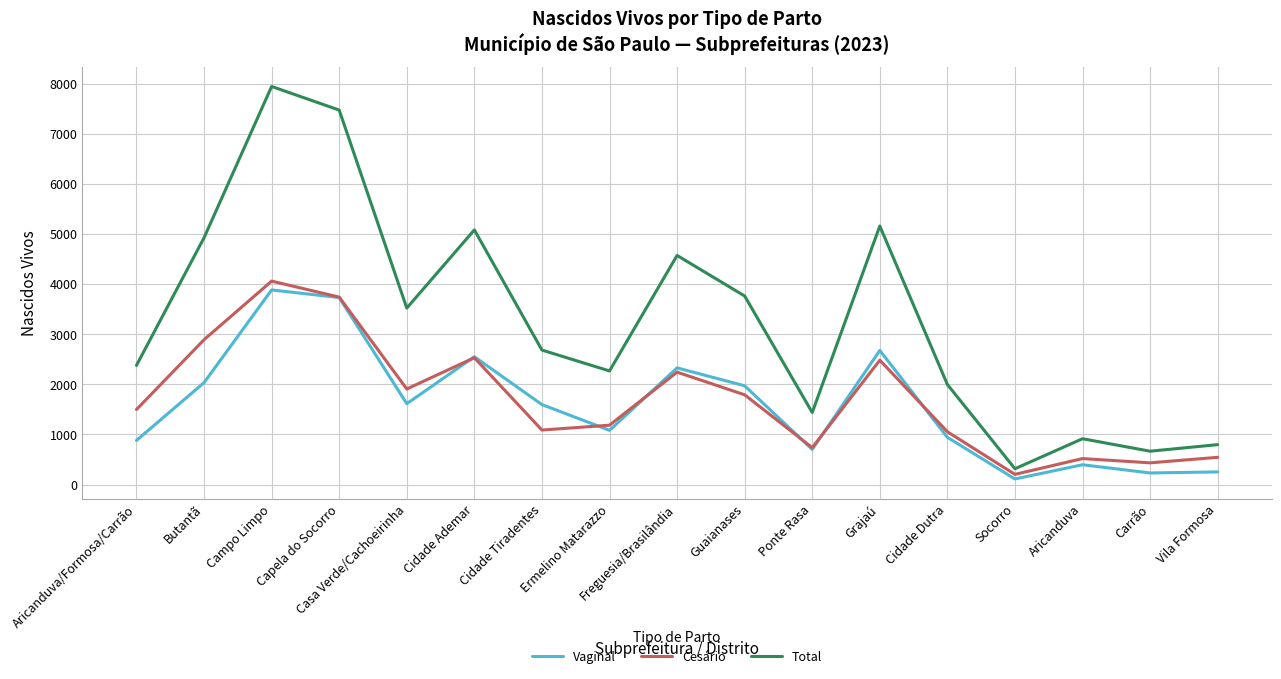

What is the maximum value shown in the chart?

7942